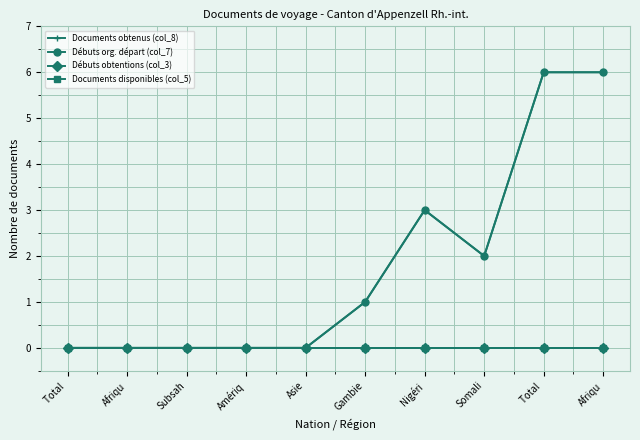

Which label corresponds to the smallest value in the chart?

Total 